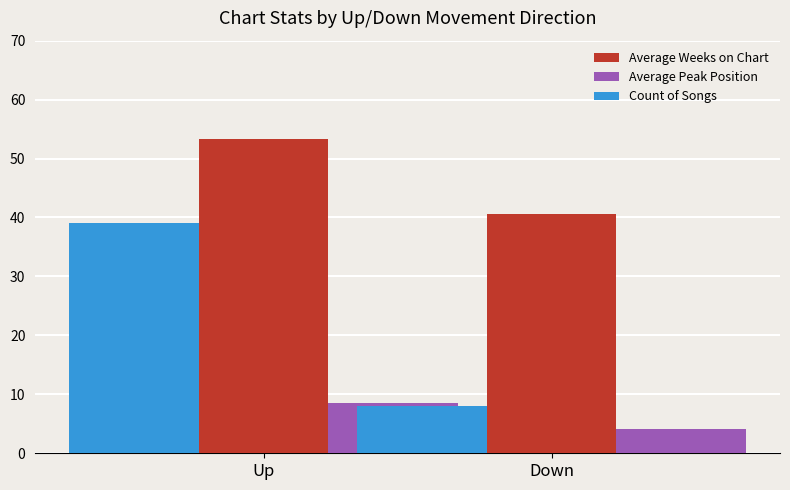

Is the value of Average Peak Position at Up greater than the value of Average Weeks on Chart at Down?

No